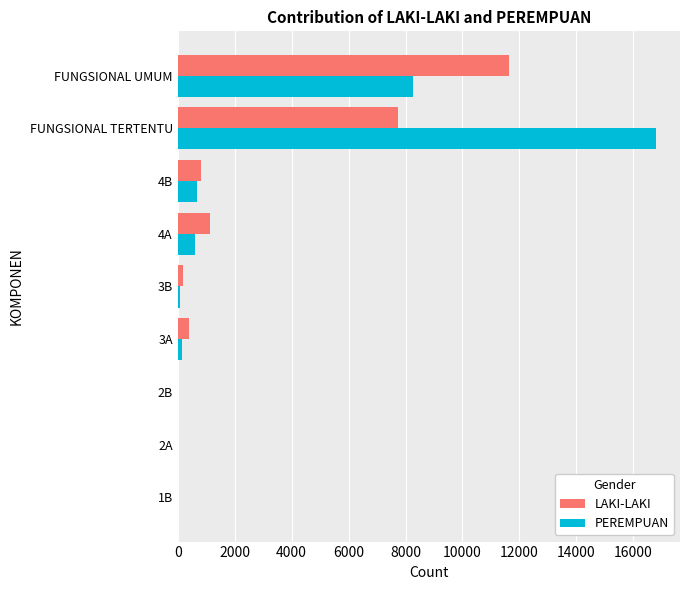

Is it true that LAKI-LAKI equals 7744 at FUNGSIONAL TERTENTU?

True